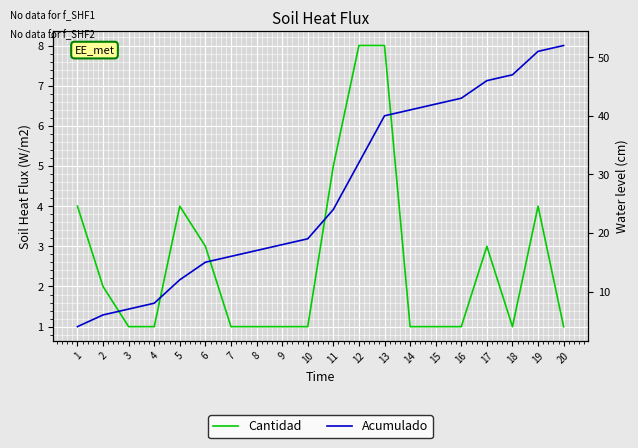

True or false: Acumulado has a value of 42 at 15.

True